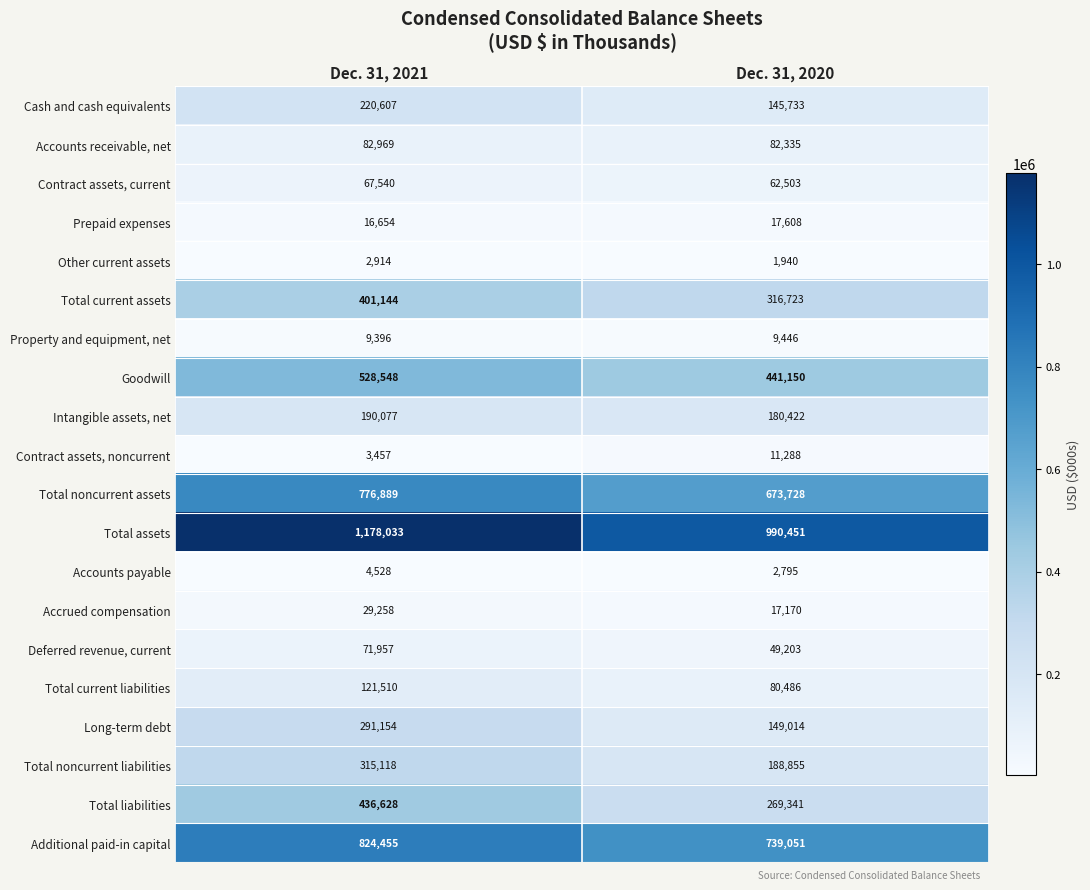

What is the sum of the Total noncurrent liabilities values at Dec. 31, 2020 and Dec. 31, 2021?

503973